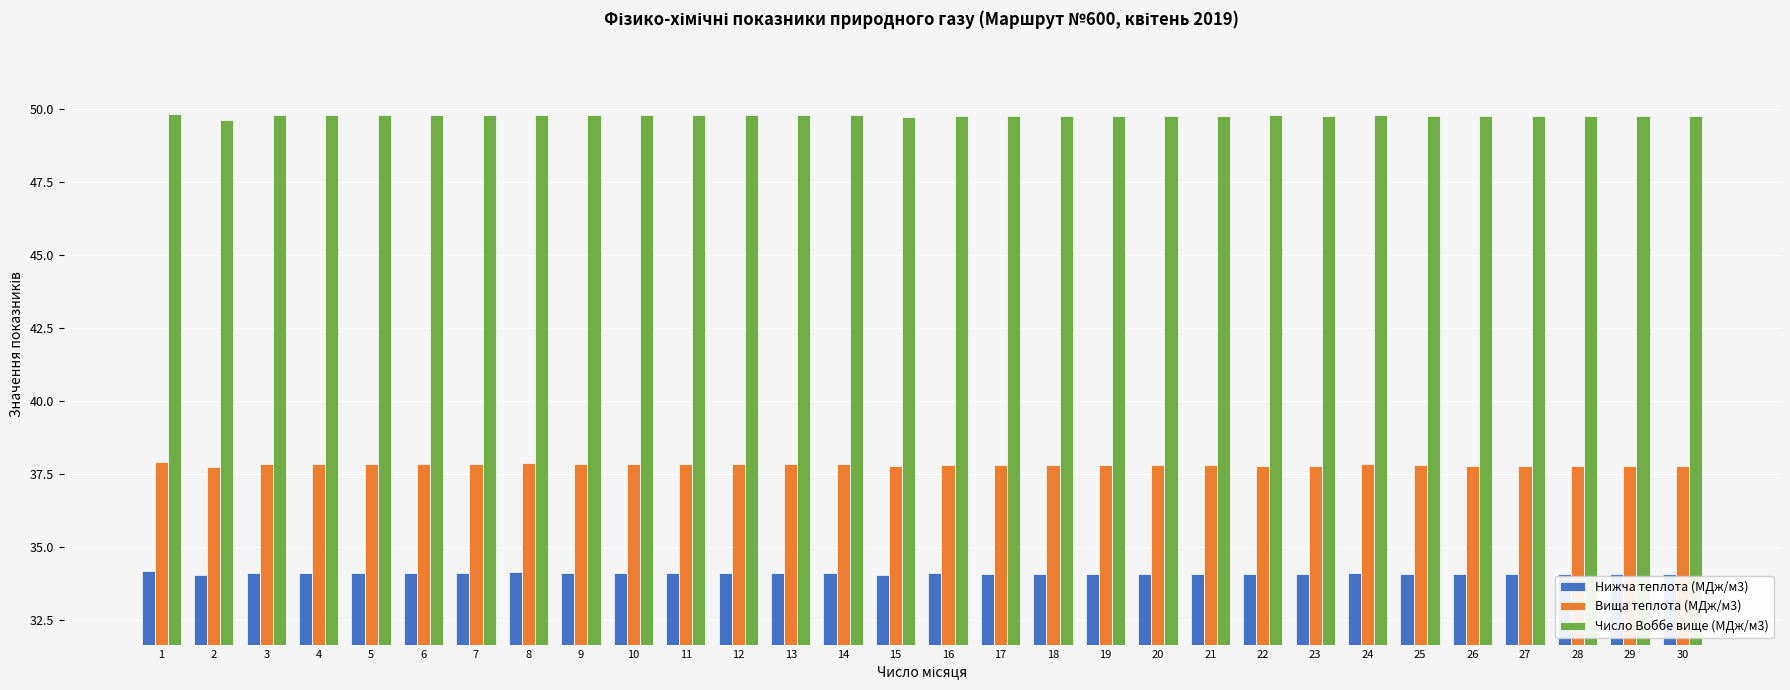

The value of Нижча теплота (МДж/м3) at 26 is 34.1. True or false?

True